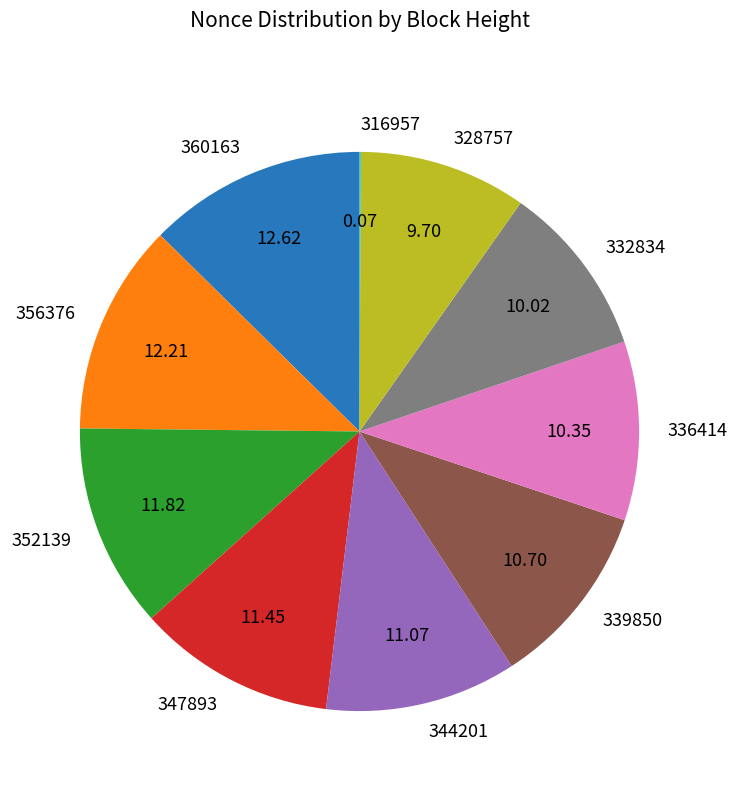

Does 347893 represent more than half of the total?

No